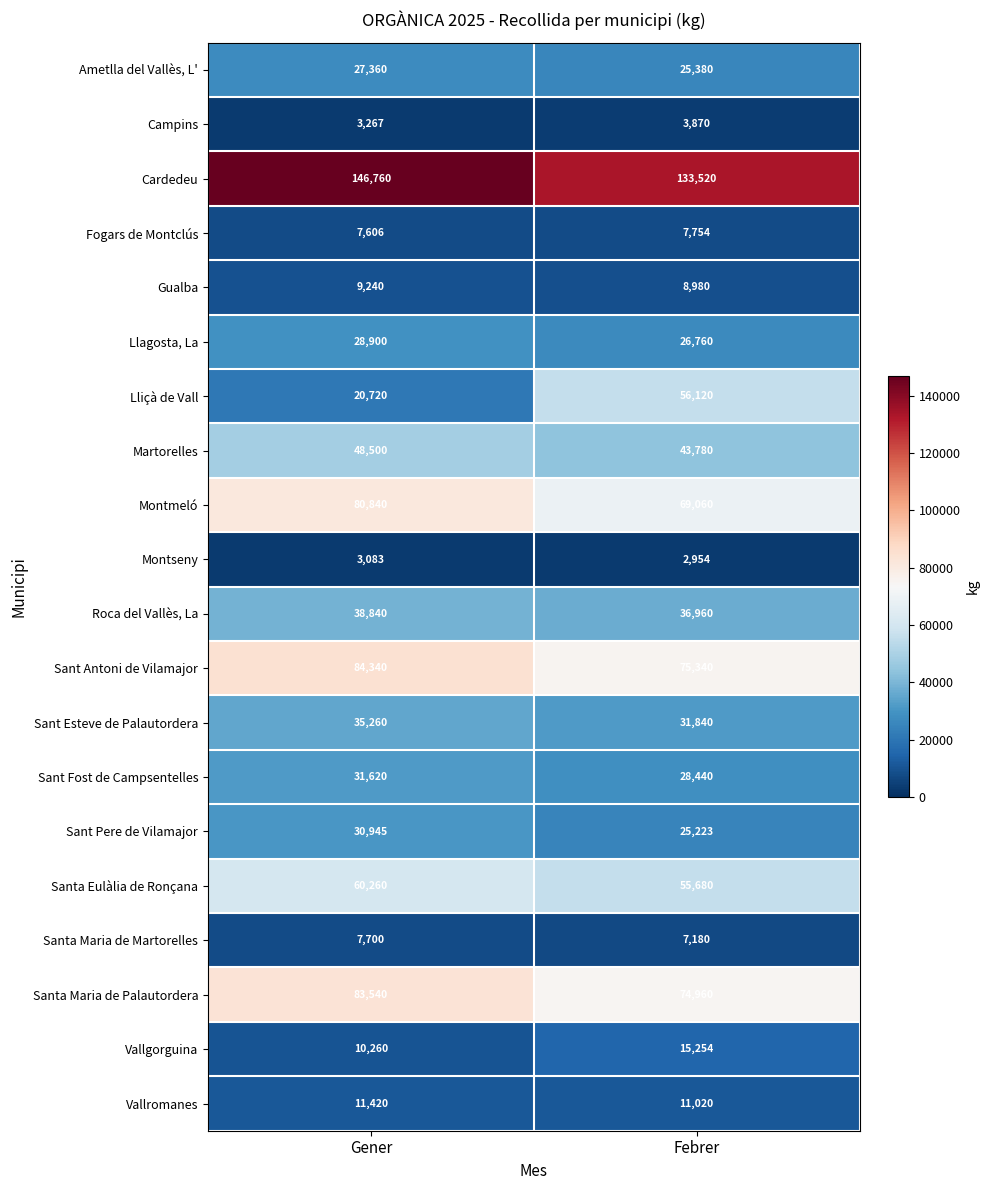

The value of Vallromanes at Febrer is 11020. True or false?

True